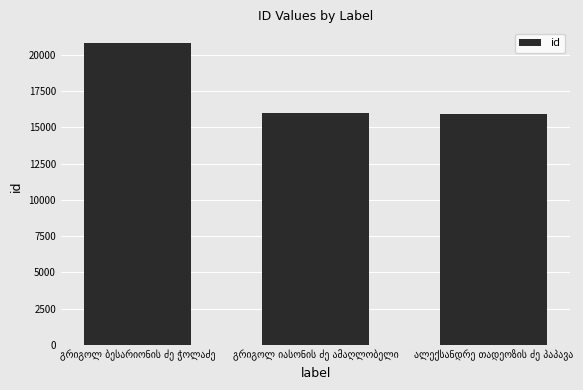

What is the sum of all values?

52676